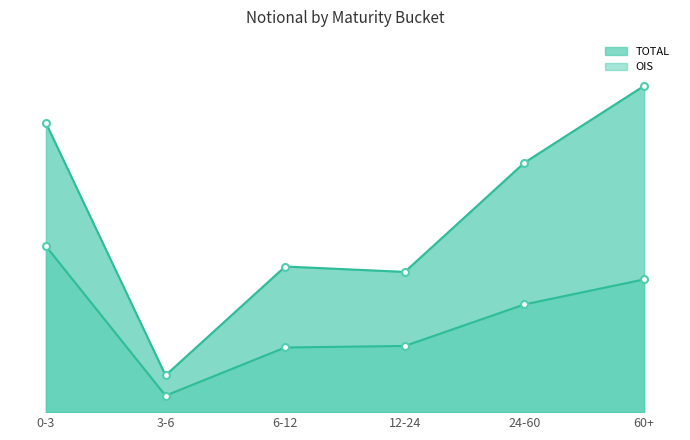

What position from the left is 6-12?

3